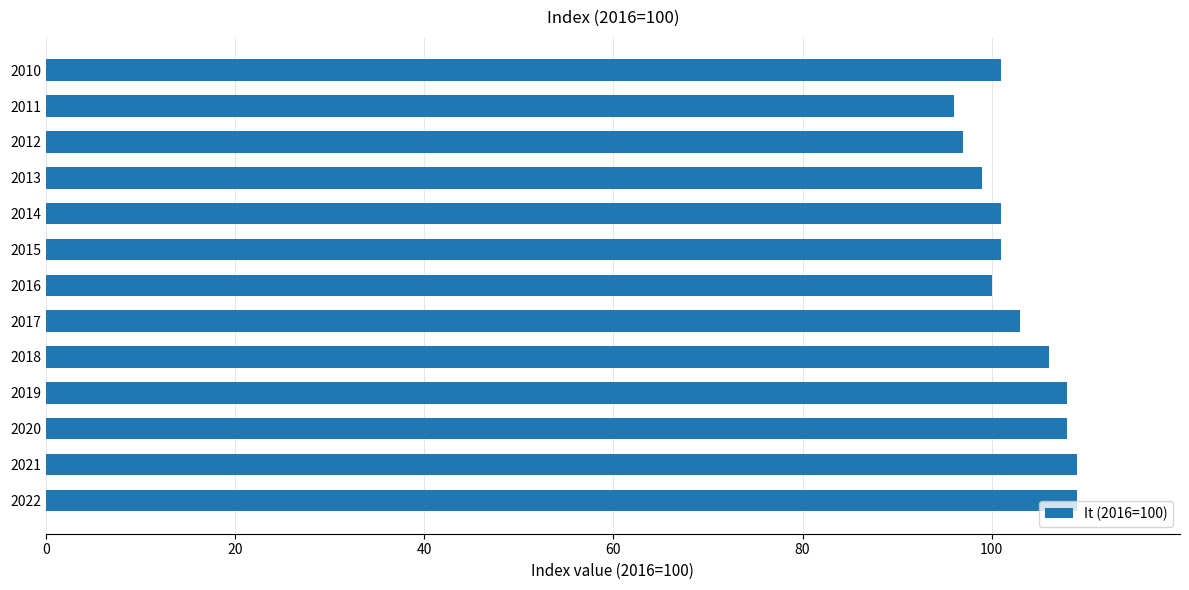

Count the number of data series in this chart.

1